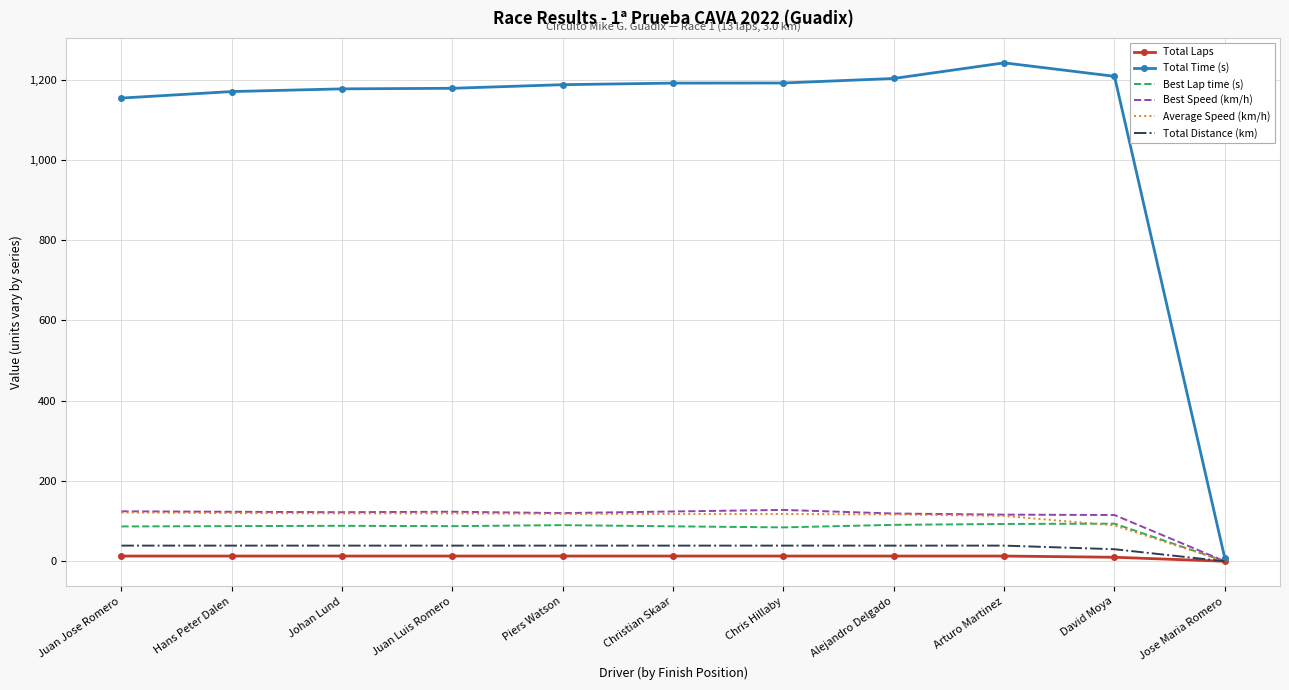

What is the maximum value shown in the chart?

1241.8